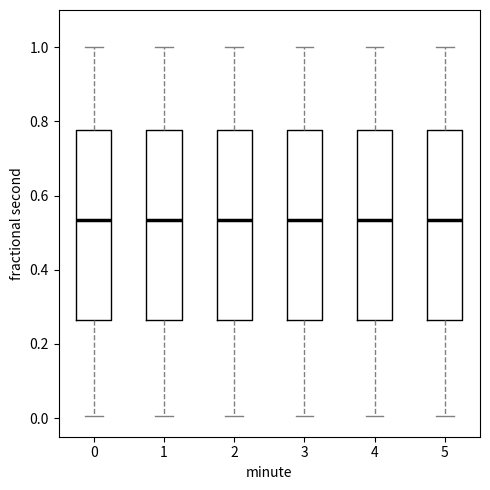

Reading left to right, transcribe this box plot: for each box, give where its median line is, the range the box spans, and where its two whiskers end, as read against the y-axis. The values are not printed on the chart, so give them approximately, as read against the axis.

0: median 0.54, box 0.26 to 0.78, whiskers 0.00 to 1.00
1: median 0.54, box 0.26 to 0.78, whiskers 0.00 to 1.00
2: median 0.54, box 0.26 to 0.78, whiskers 0.00 to 1.00
3: median 0.54, box 0.26 to 0.78, whiskers 0.00 to 1.00
4: median 0.54, box 0.26 to 0.78, whiskers 0.00 to 1.00
5: median 0.54, box 0.26 to 0.78, whiskers 0.00 to 1.00